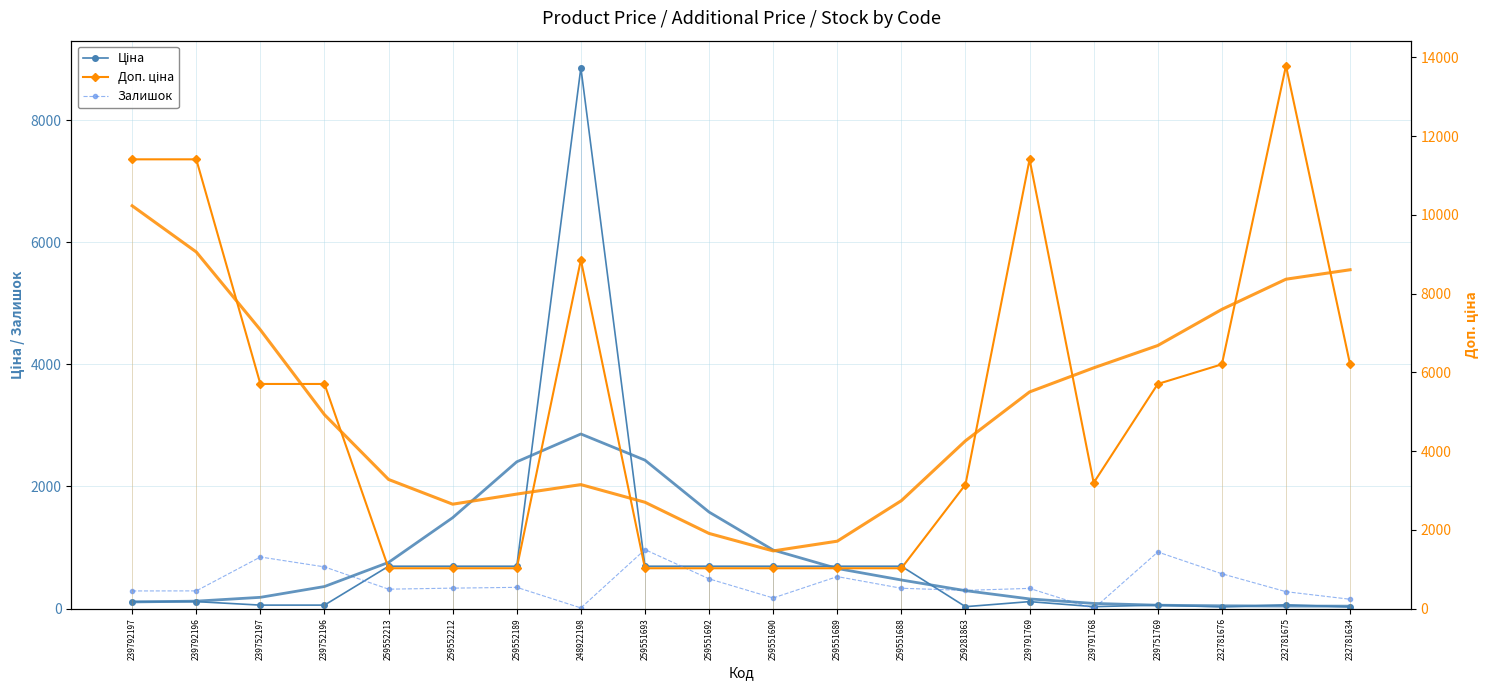

How many lines are shown in the chart?

3